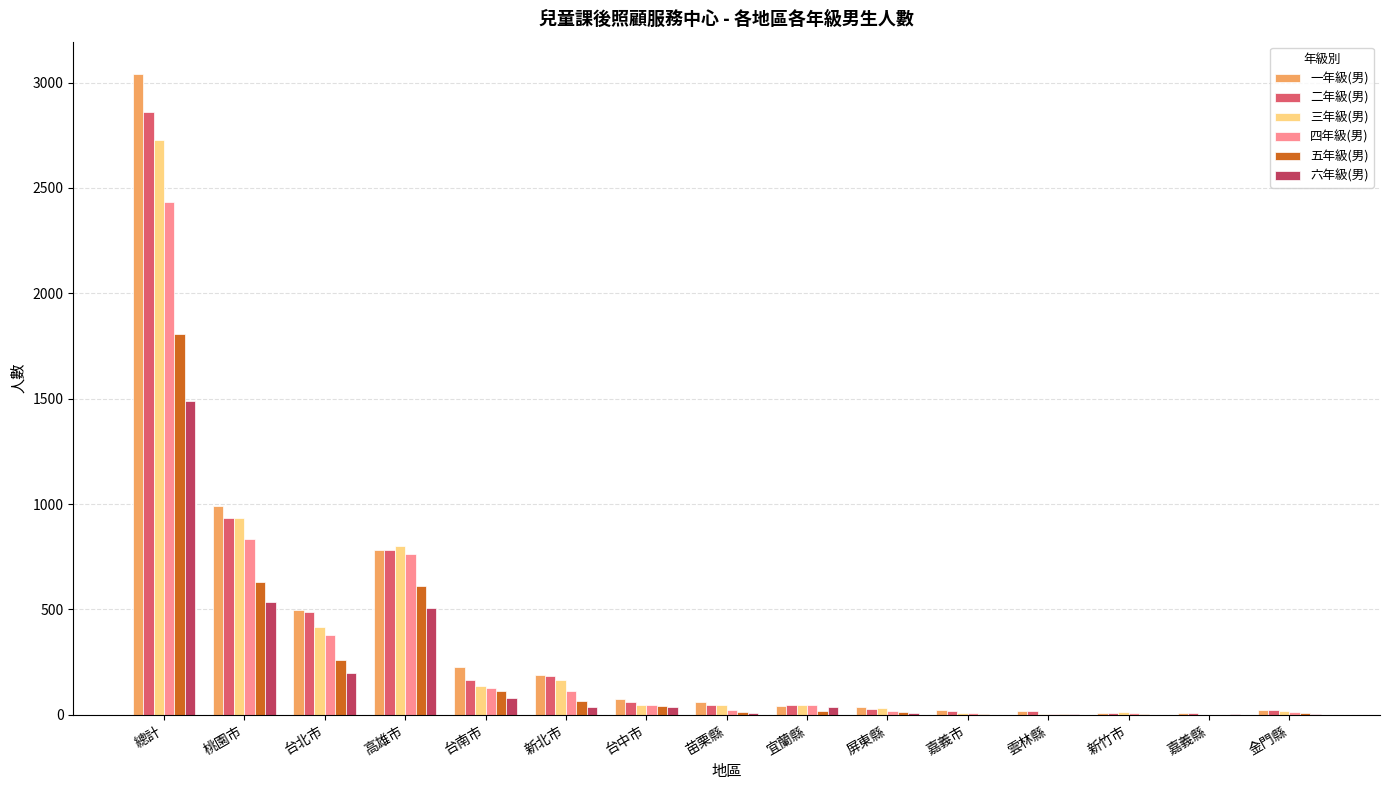

Are the bars horizontal?

No